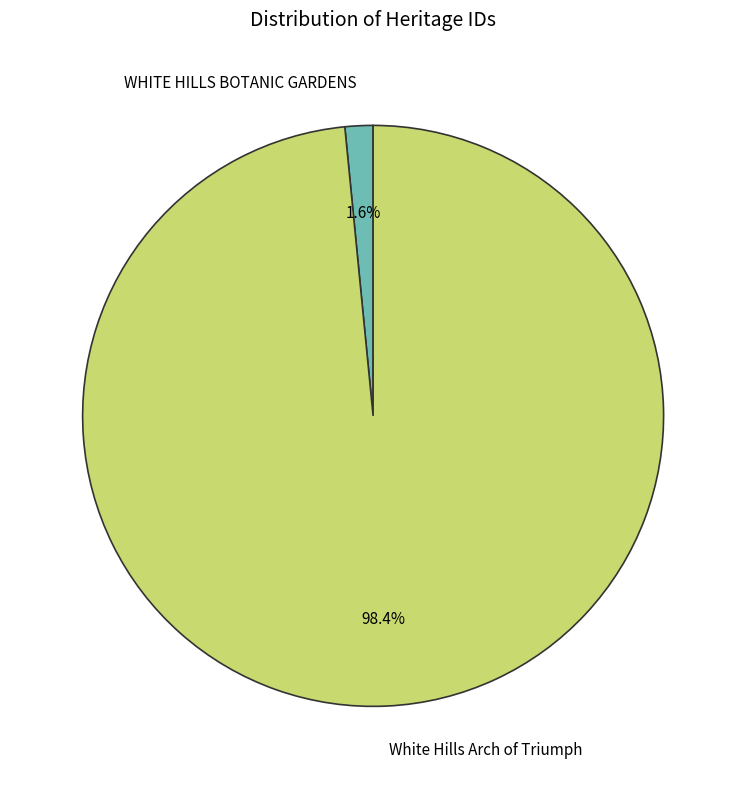

What is the smallest slice in the pie chart?

WHITE HILLS BOTANIC GARDENS